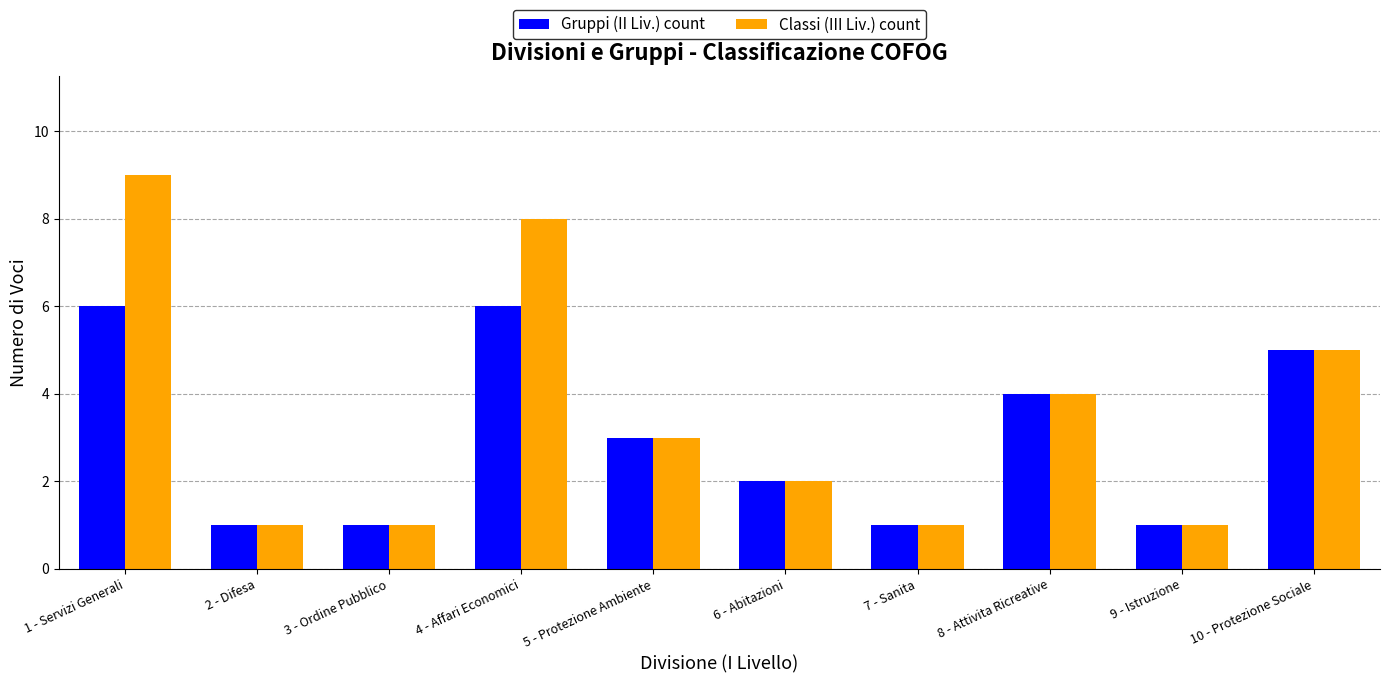

How many series are shown in this chart?

2